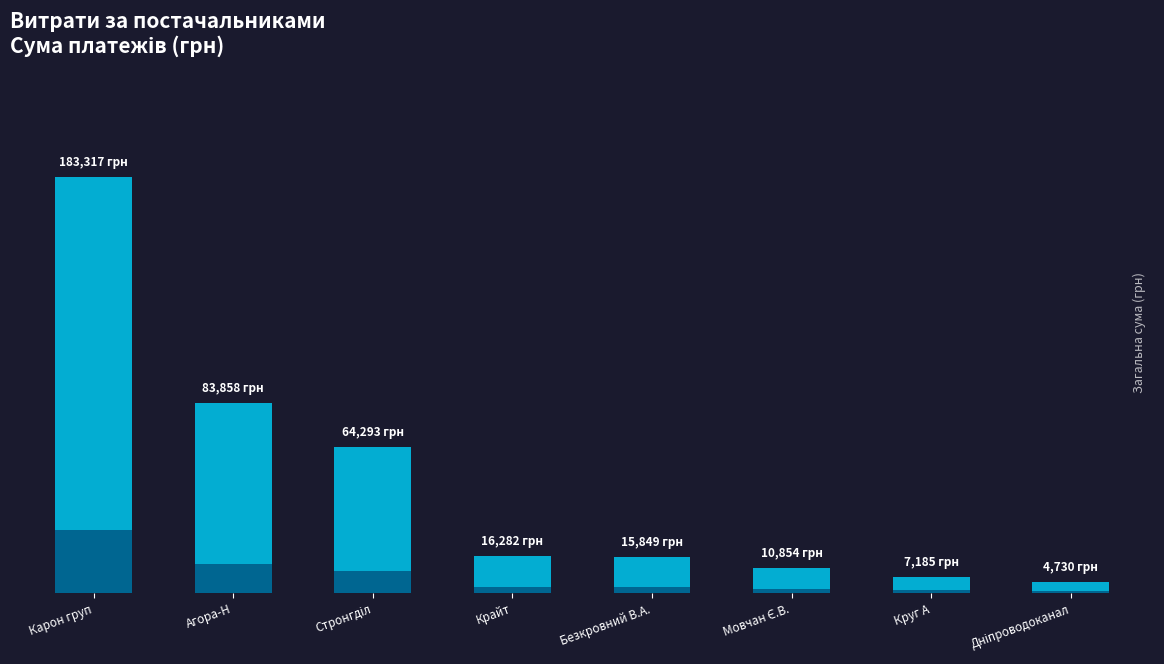

Is it true that the value at ТОВ "Карон груп" (ремонт) is 79149.8?

False